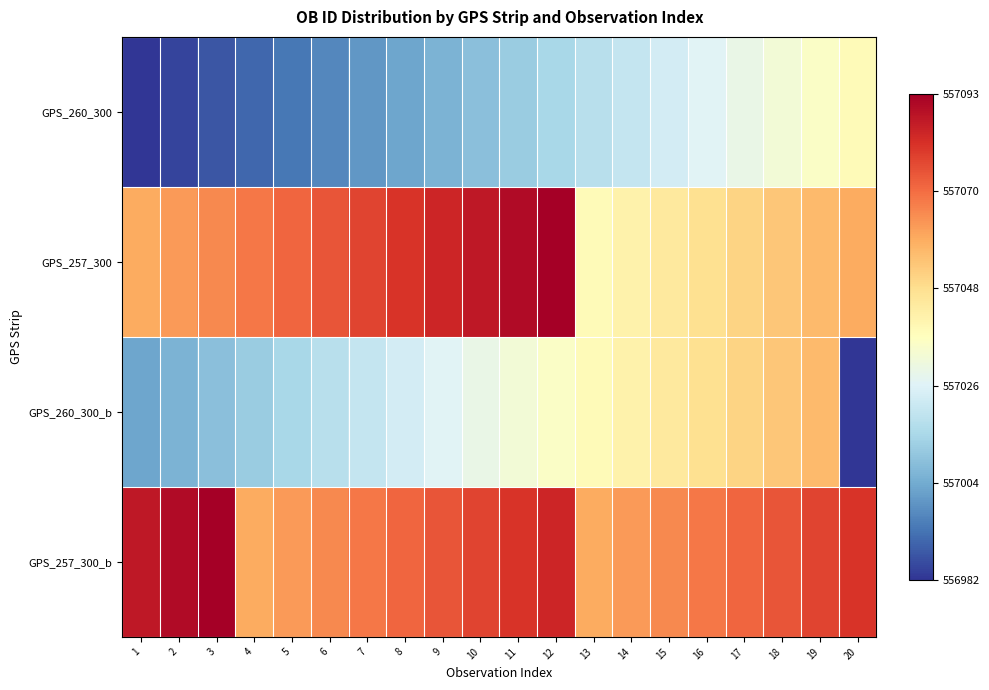

Which series has the largest total across all categories?

GPS_257_300_b